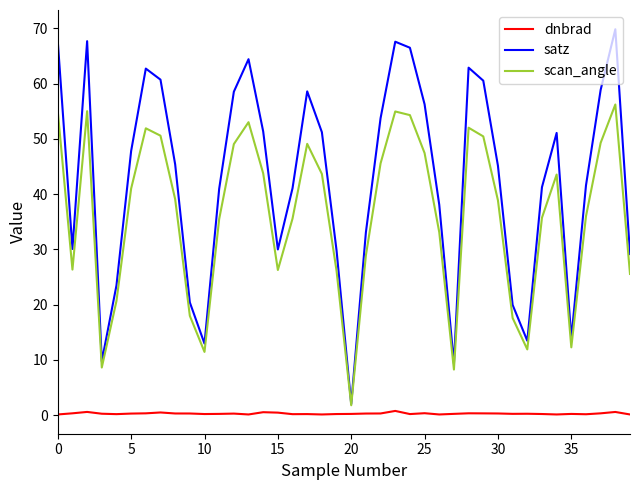

What is the difference between the maximum and second lowest values in the dnbrad series?

0.6